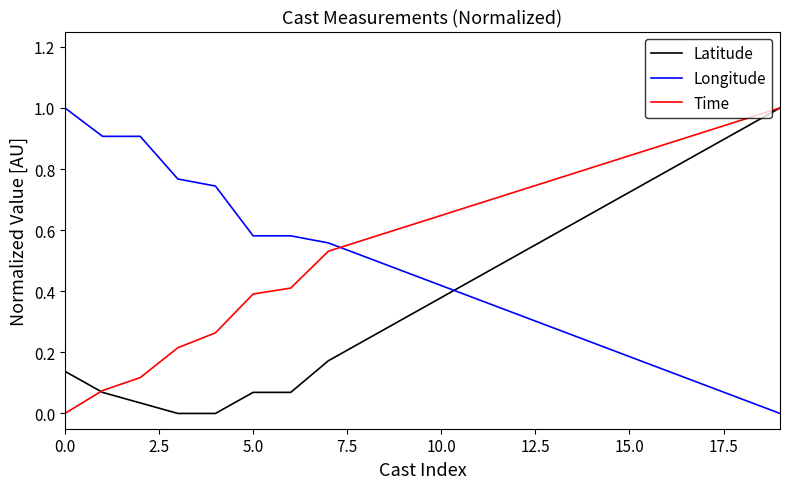

True or false: Time and Longitude cross at least once.

True